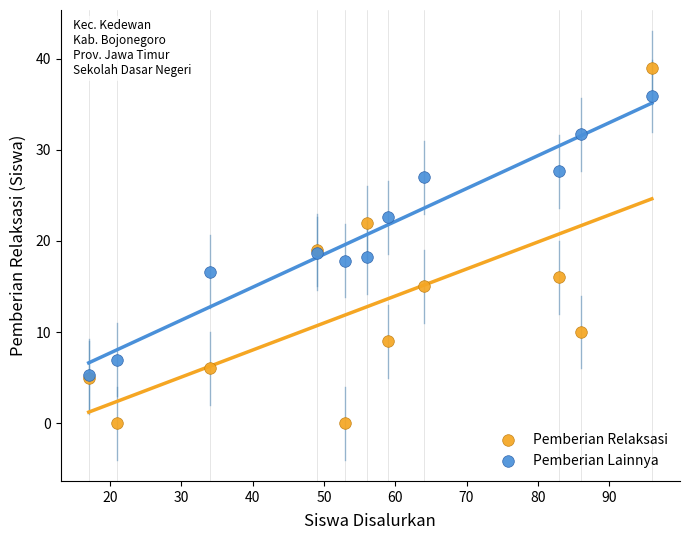

Which series reaches the minimum Y coordinate?

Pemberian Relaksasi